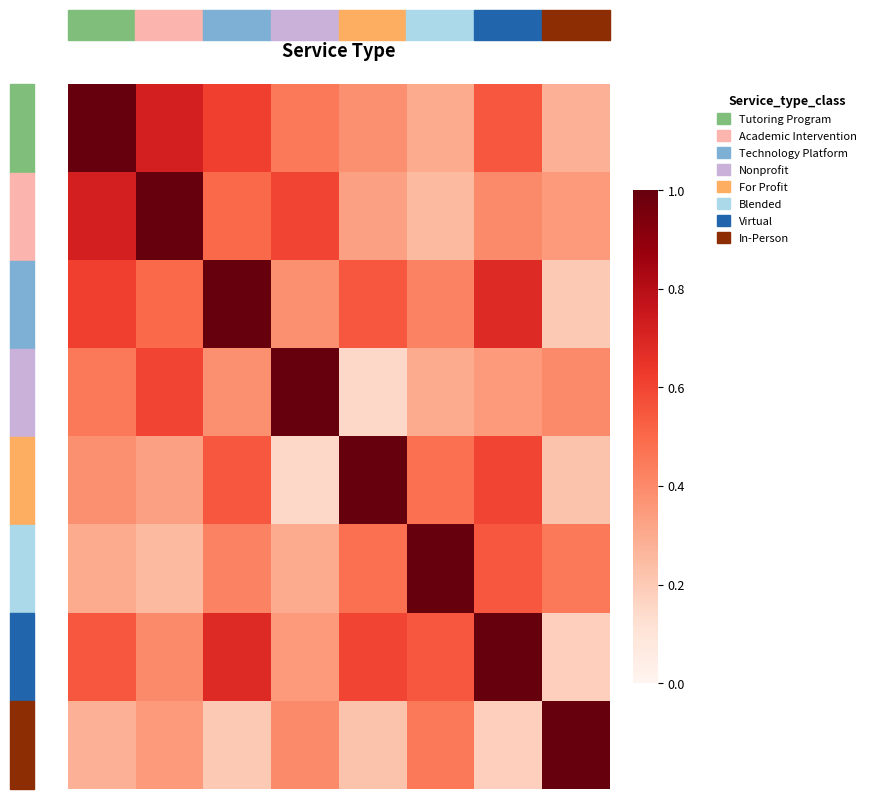

At how many categories does at least one series exceed 0?

8